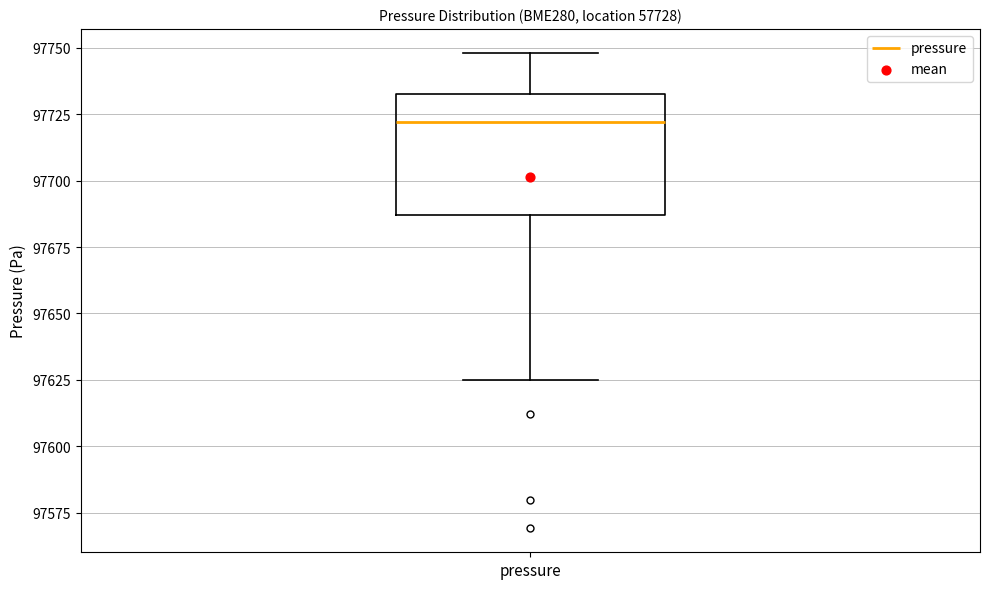

Read this box plot against the y-axis: the position of the median line, the range covered by the box, and the ends of both whiskers. The values are not printed on the chart, so give them approximately, as read against the axis.

median 97720, box 97685 to 97735, whiskers 97625 to 97750